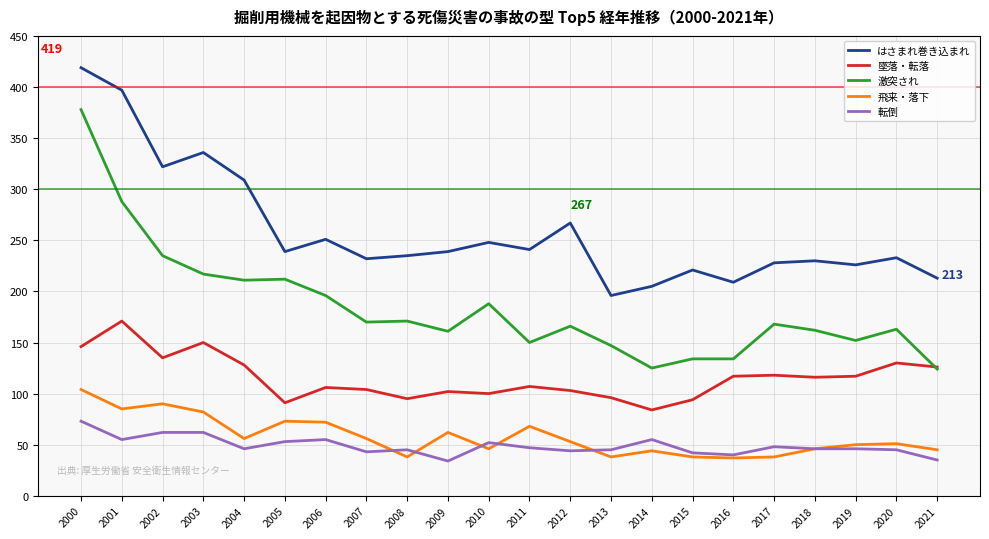

What is the total value across all series at 2007?

605